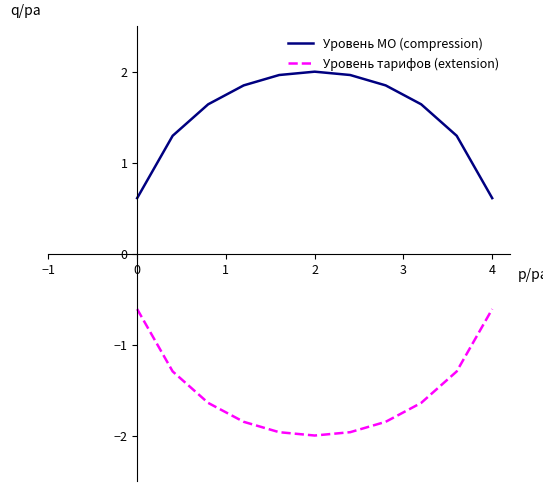

What is the greatest value displayed?

2.0